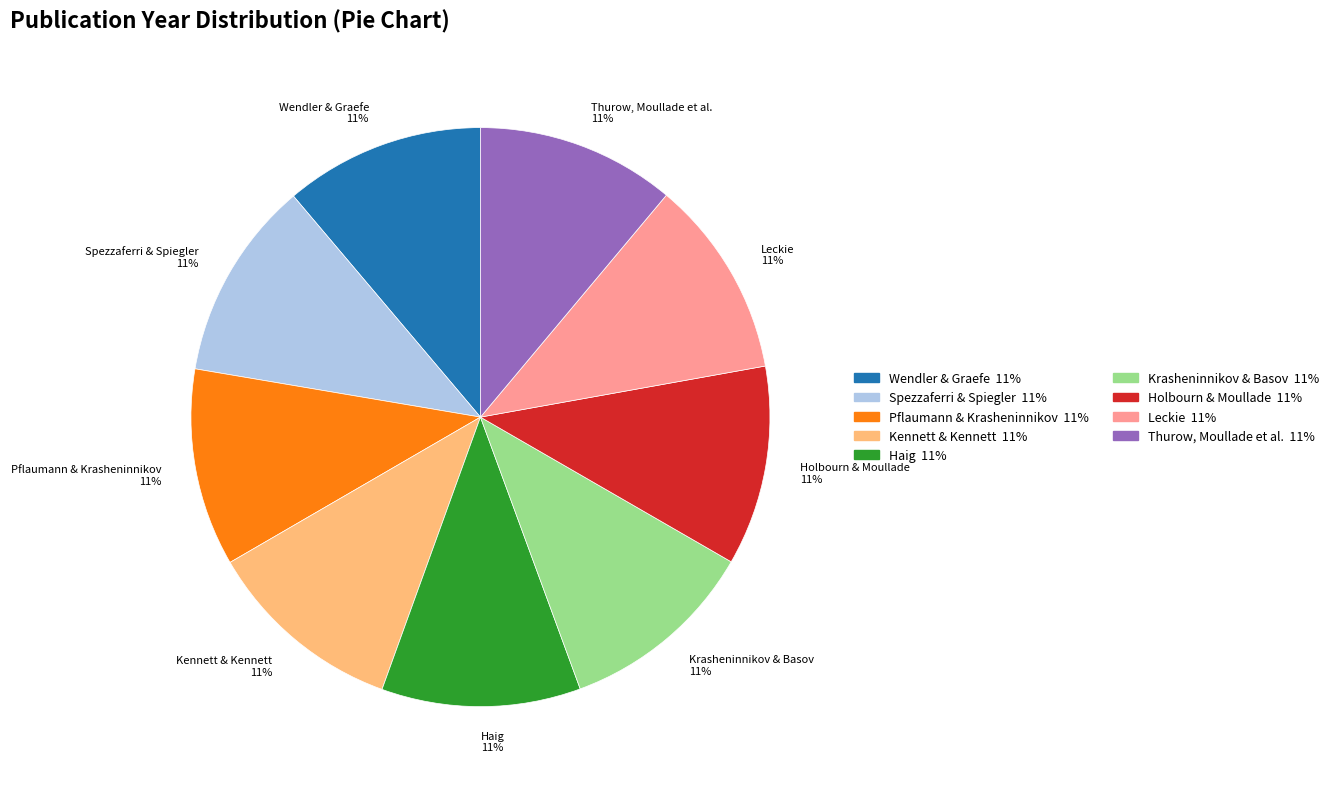

True or false: Leckie accounts for 11% of the total.

True